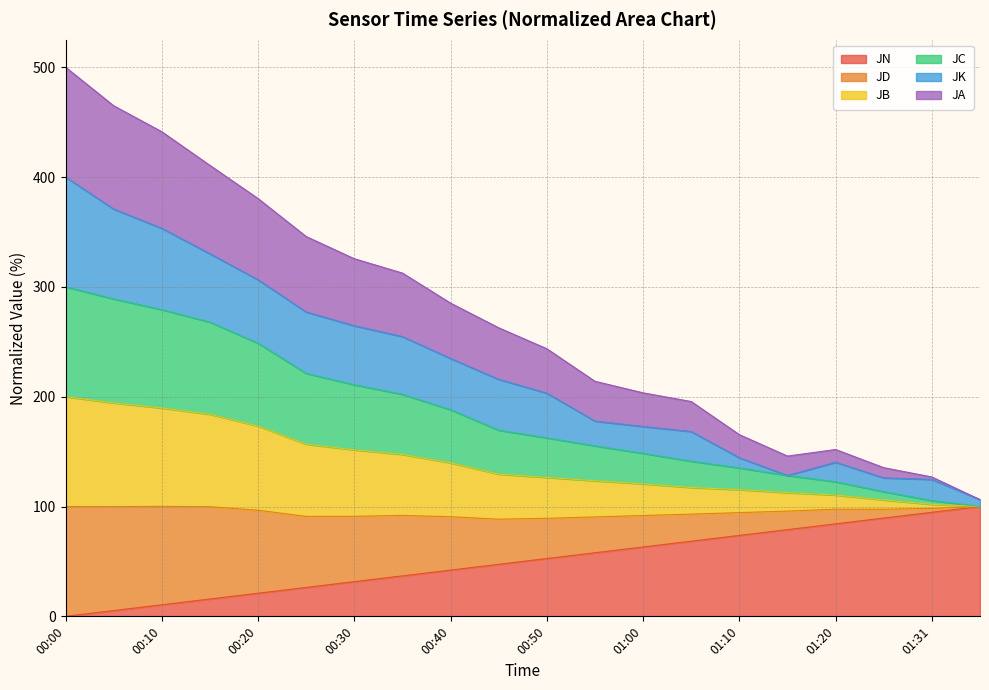

What are all the series names shown in the legend?

JN, JD, JB, JC, JK, JA